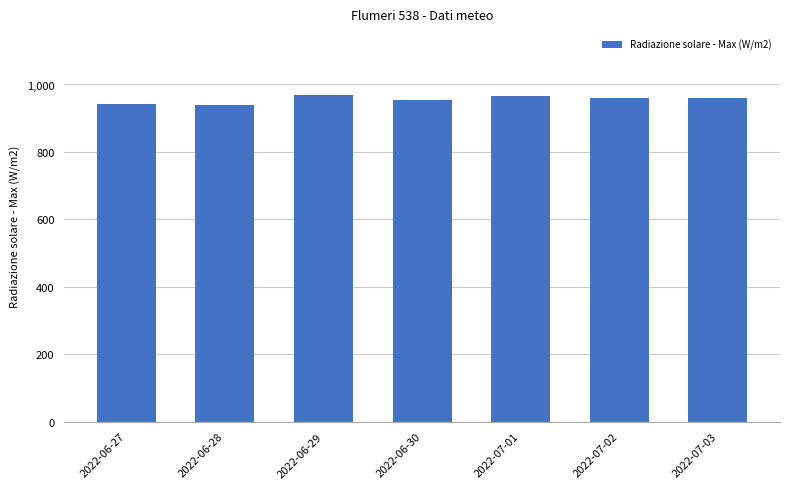

What is the label of the 6th bar from the left?

2022-07-02